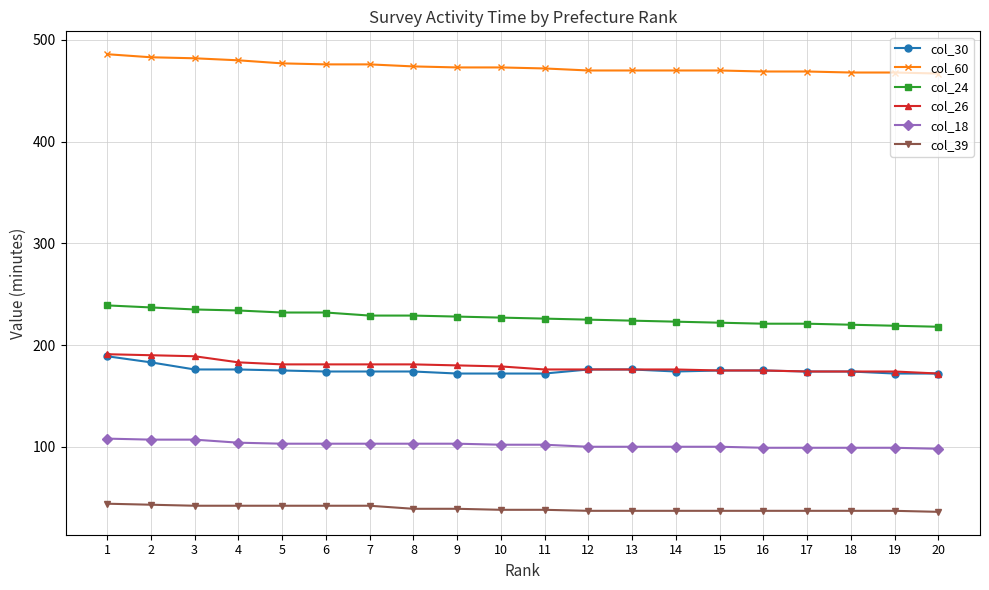

What is the difference between the highest and lowest values at 1?

442